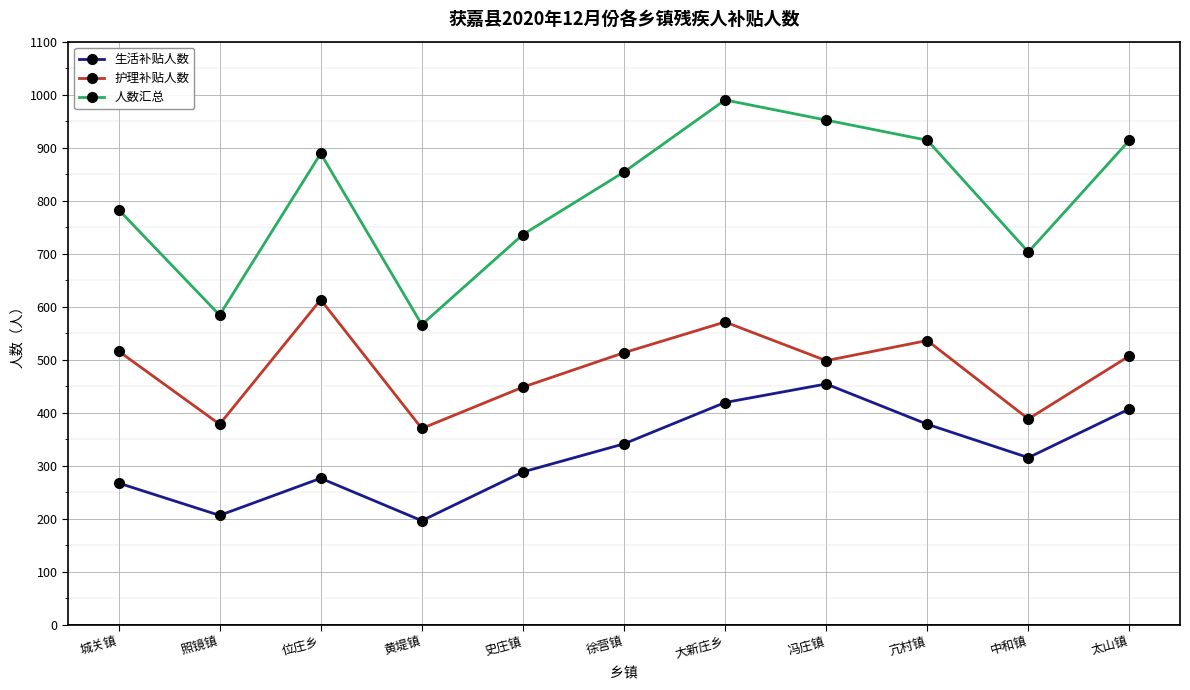

True or false: 护理补贴人数 and 生活补贴人数 cross at least once.

False